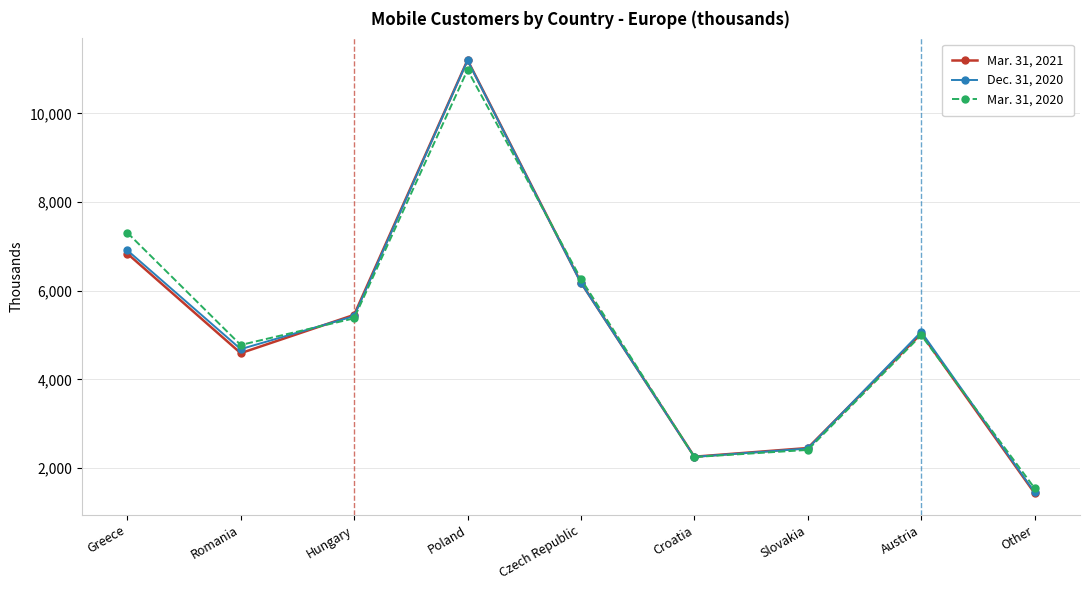

How many lines are shown in the chart?

3